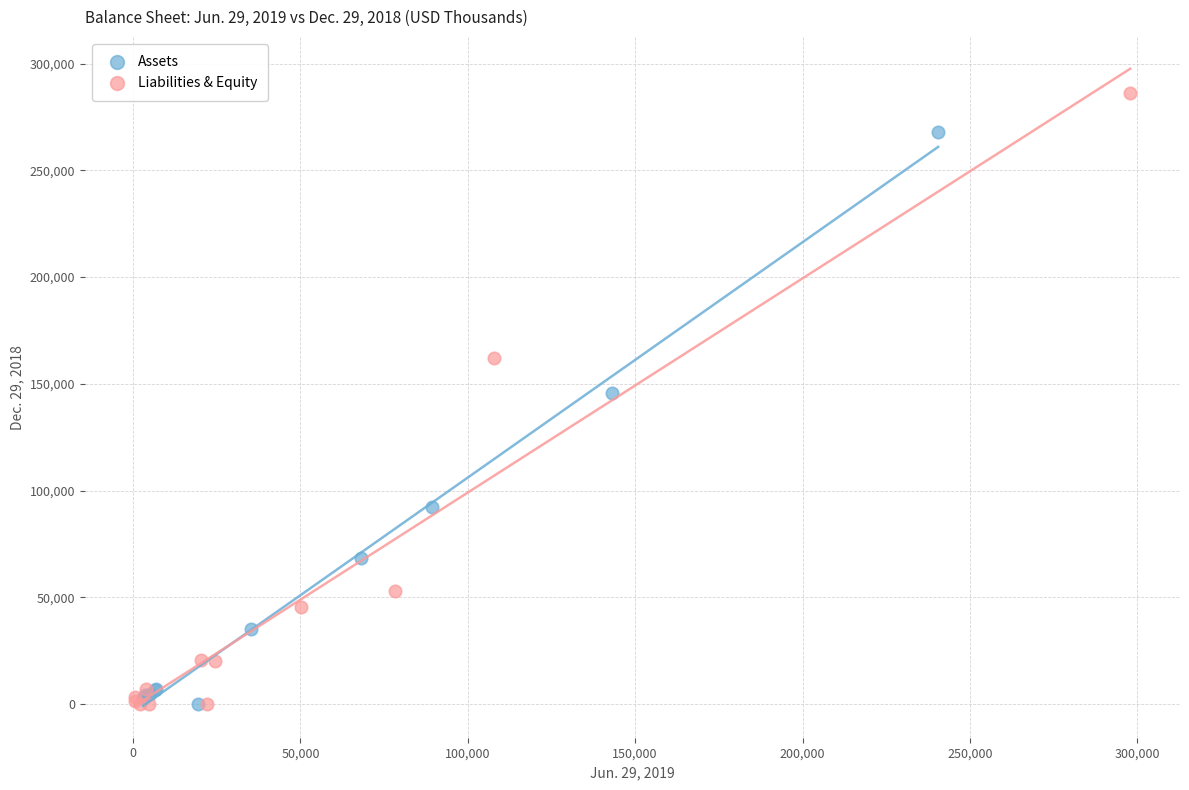

Which series has the widest spread of Y values?

Liabilities & Equity